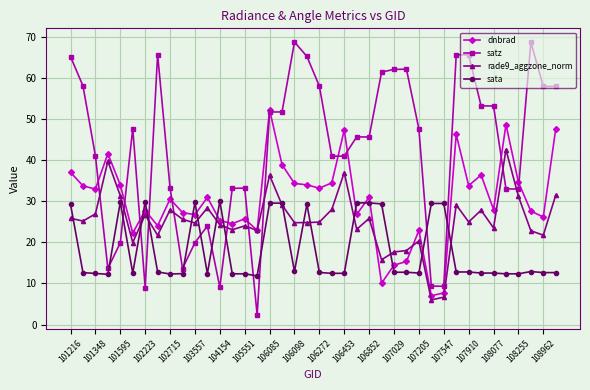

List the series in order of their overall mean, highest first.

satz, dnbrad, rade9_aggzone_norm, sata